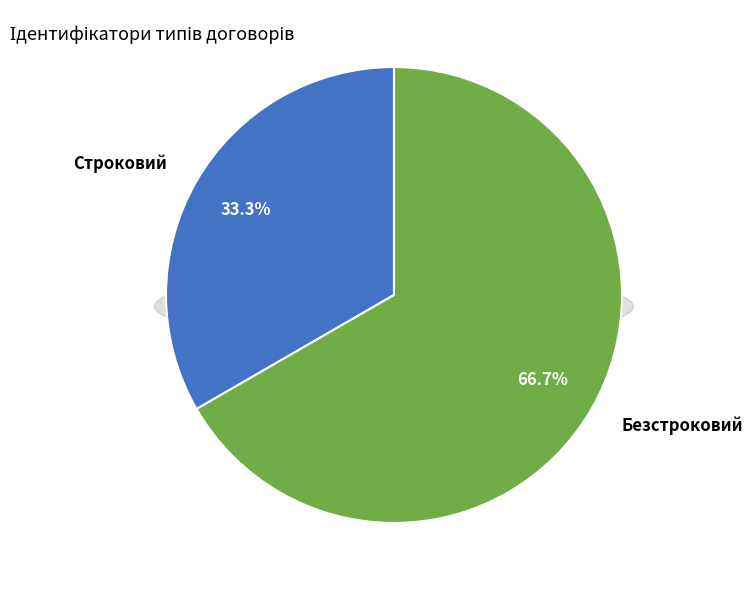

Rank the categories by value from lowest to highest.

Строковий, Безстроковий